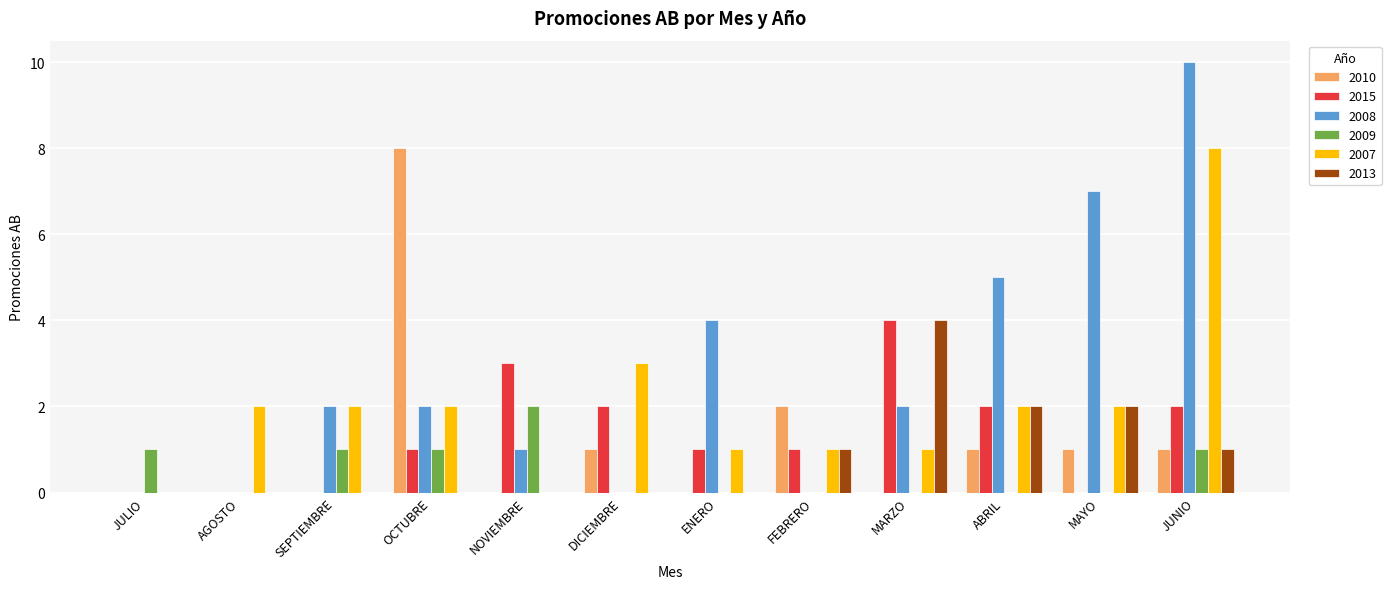

What is the sum of the 2008 values at ENERO and OCTUBRE?

6